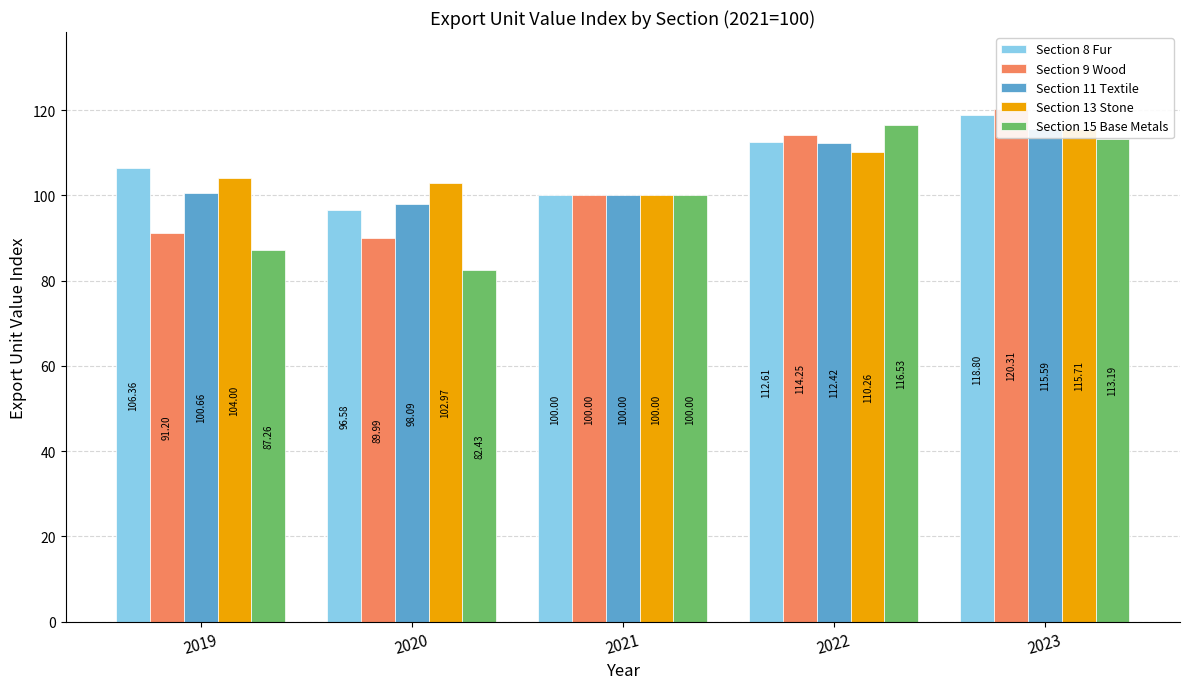

Where is Section 11 Textile nearest to the value 106?

2019